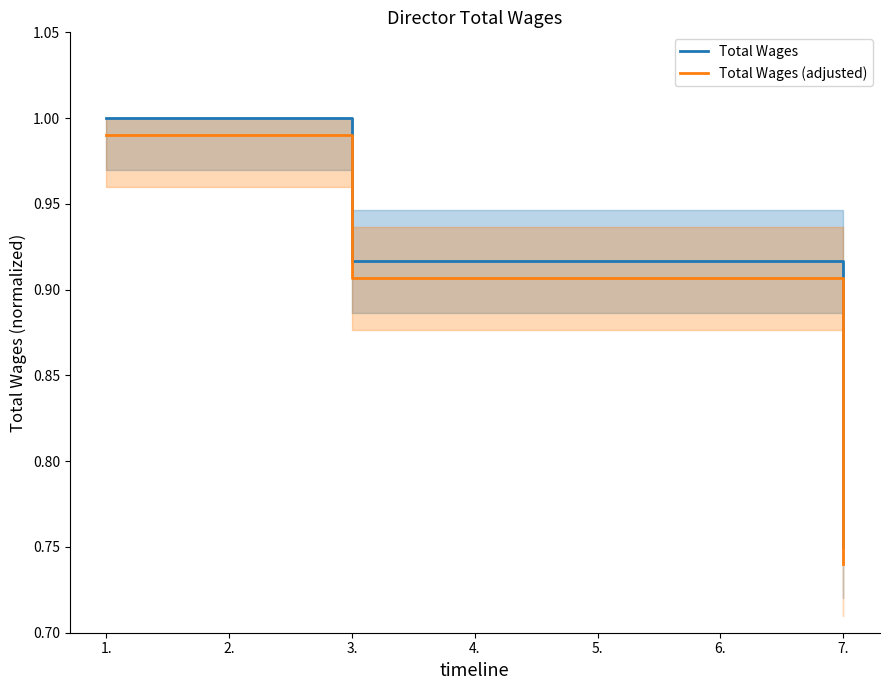

At how many categories does at least one series exceed 0?

7